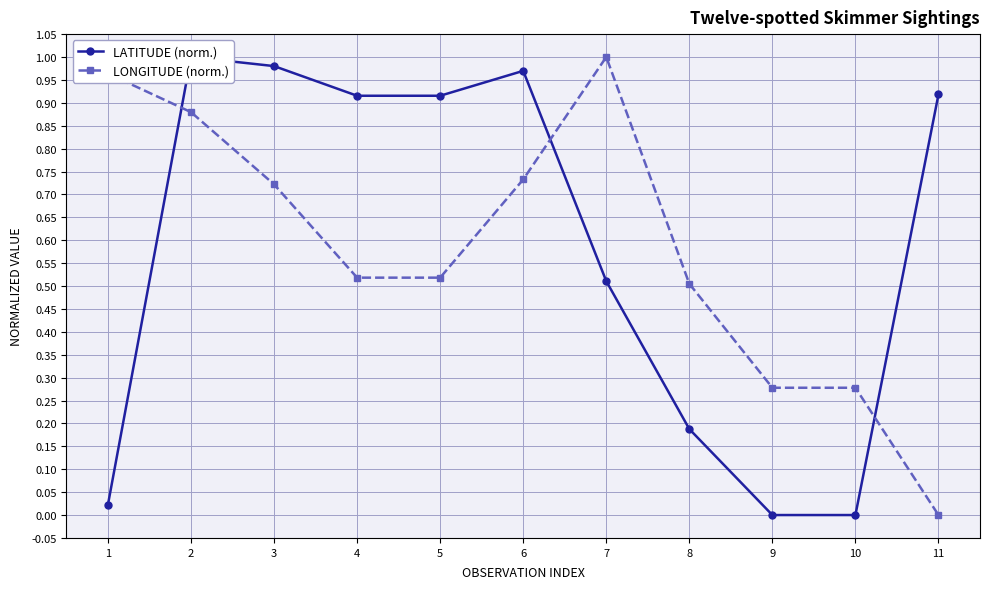

How many distinct data groups are displayed?

2